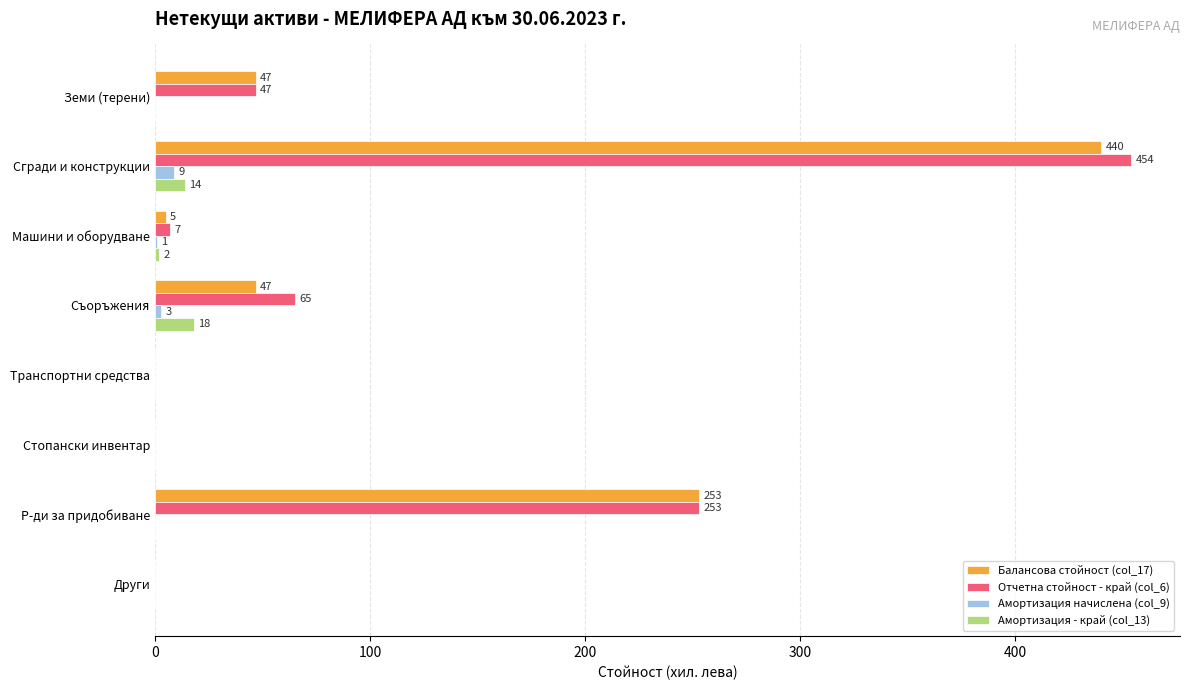

How many distinct data groups are displayed?

4